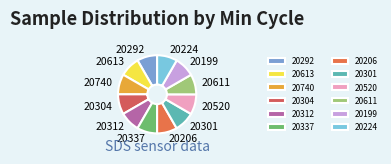

How many slices are in this pie chart?

12